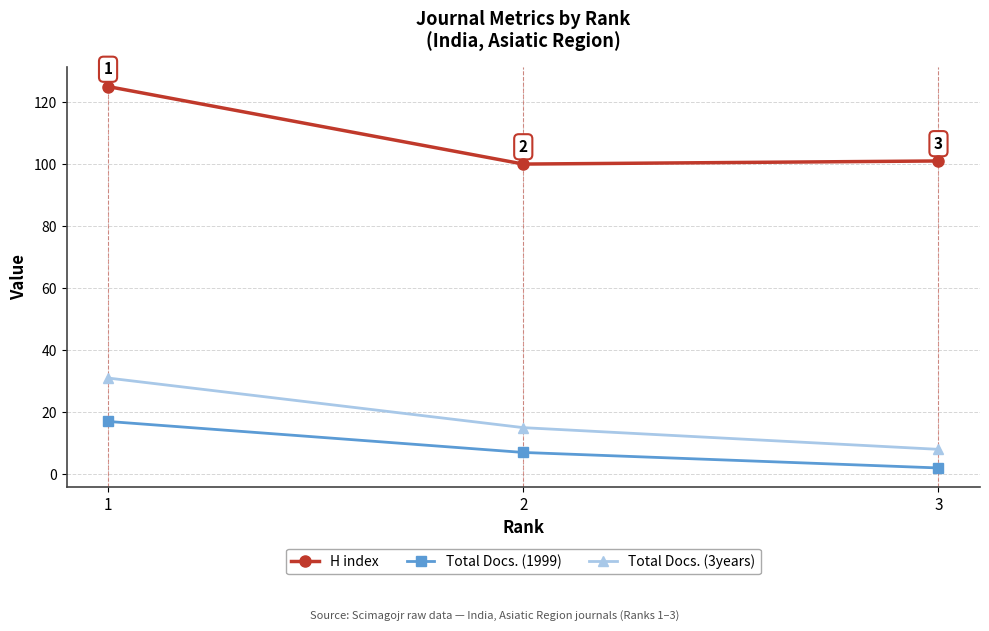

The Total Docs. (3years) series shows 41 at 1. True or false?

False